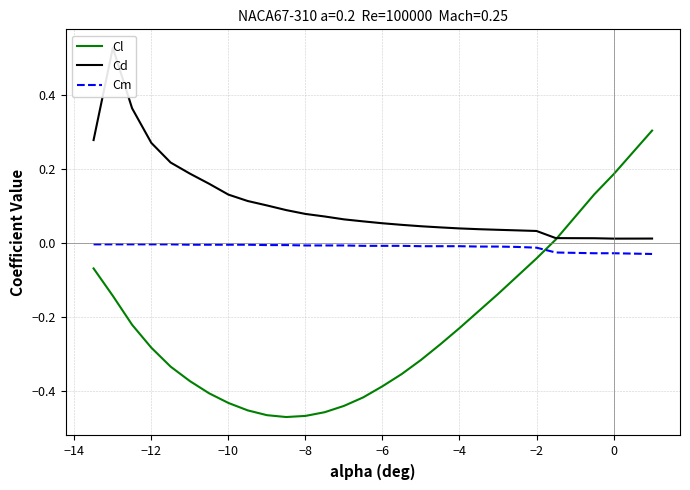

How many values in Cl are below zero?

24